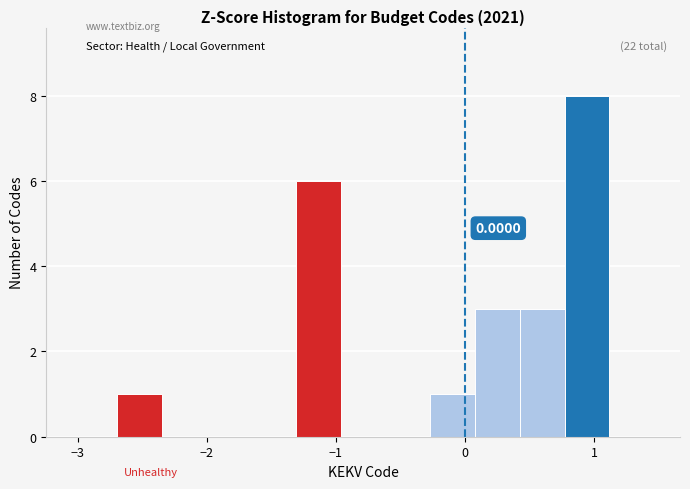

Read against the x-axis, roughly where is the centre of the tallest bar?

0.9